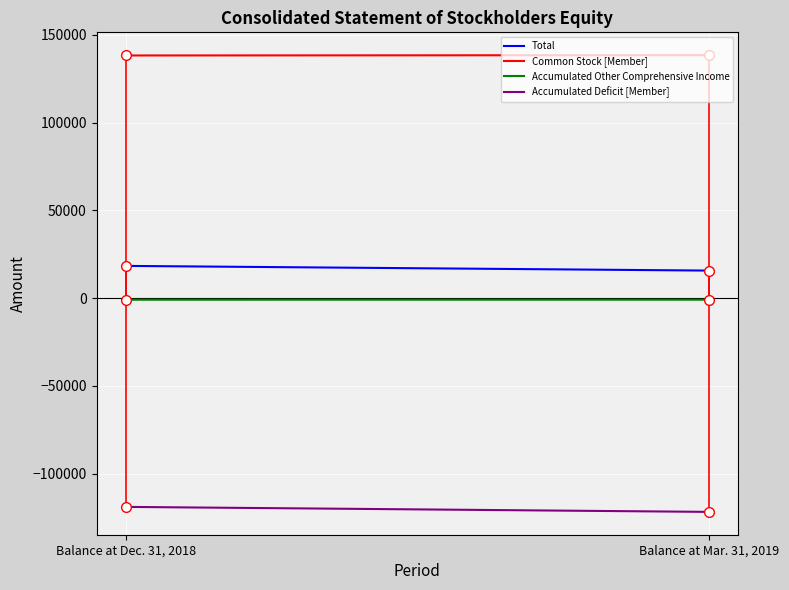

What is the total value across all series at Balance at Mar. 31, 2019?

31346